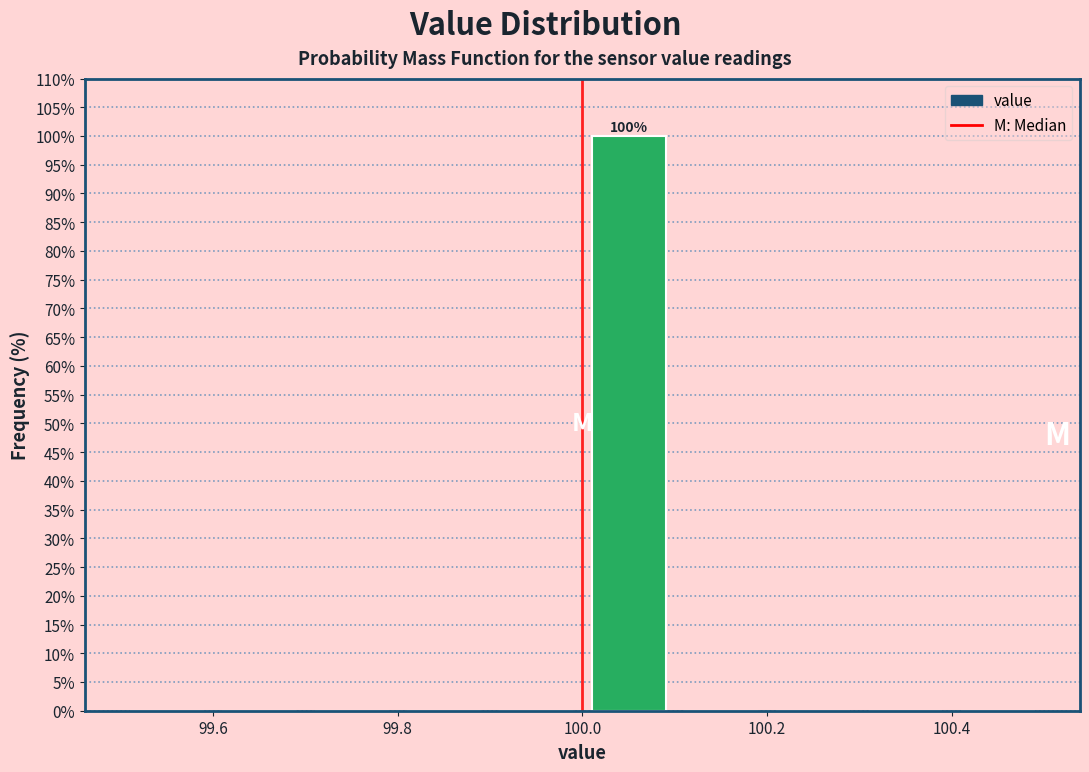

Which range on the x-axis has the tallest bar?

100.0 to 100.1